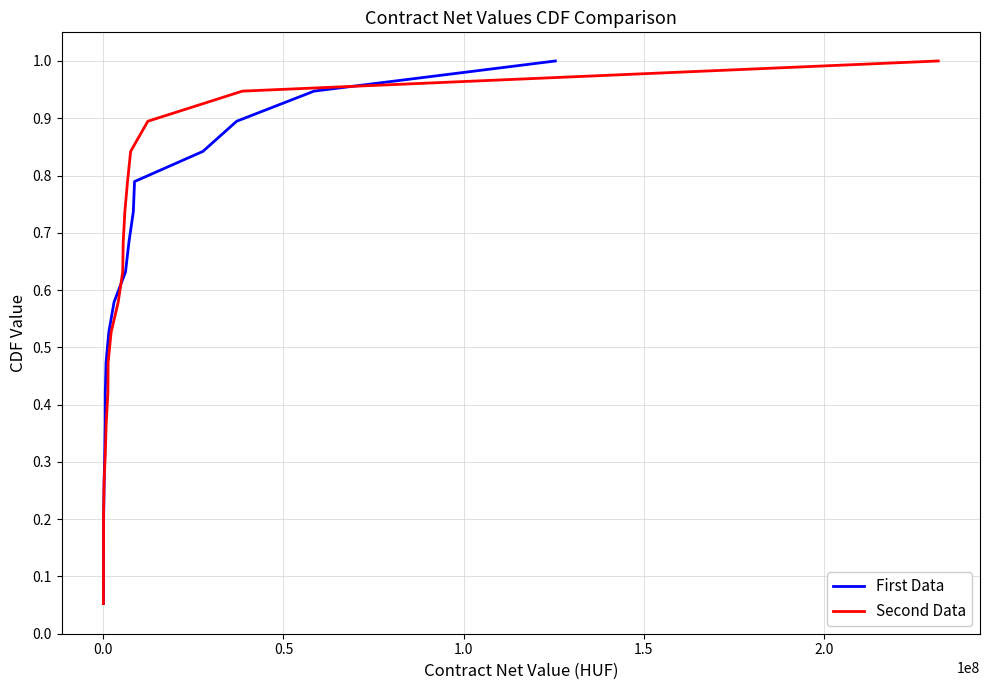

What is the average value of the First Data series?

0.5